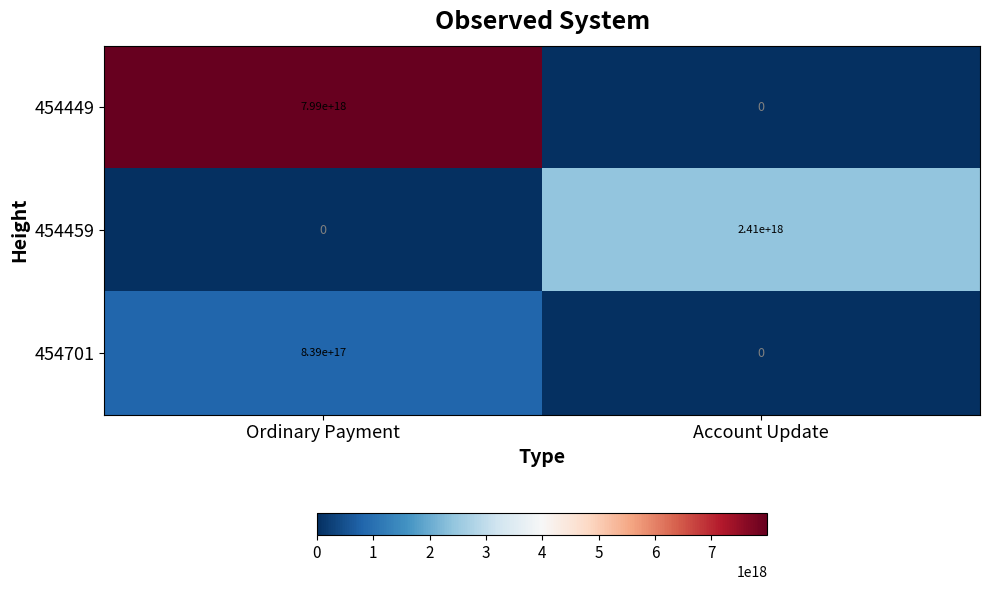

At which category does the chart reach its peak across all series?

Ordinary Payment